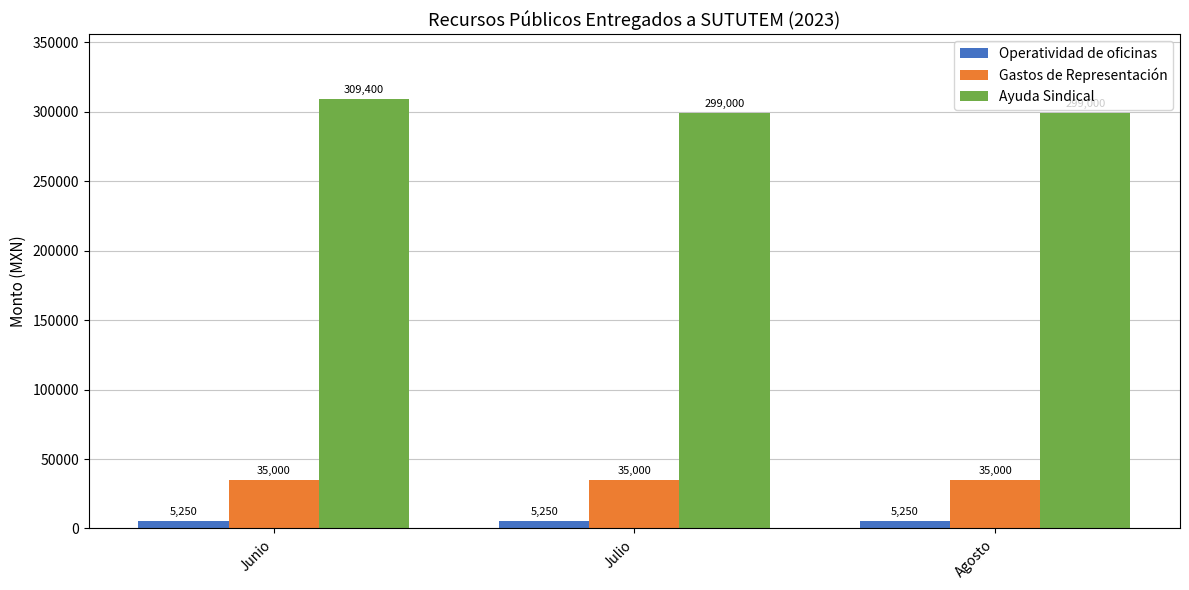

Which series has the largest range (max minus min)?

Ayuda Sindical